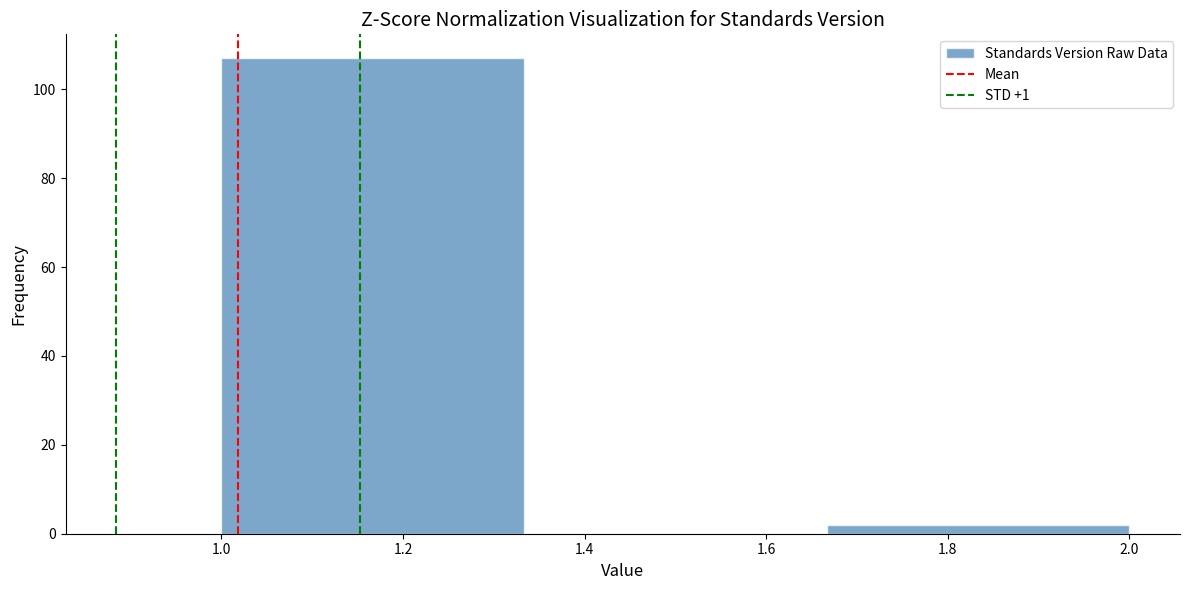

Reading left to right, list every bar in this chart as the range it spans on the x-axis followed by its height. Neither the bar edges nor the heights are printed on the chart, so give them approximately, as read against the axes.

1.00 to 1.34: 108
1.34 to 1.66: 0
1.66 to 2.00: 2